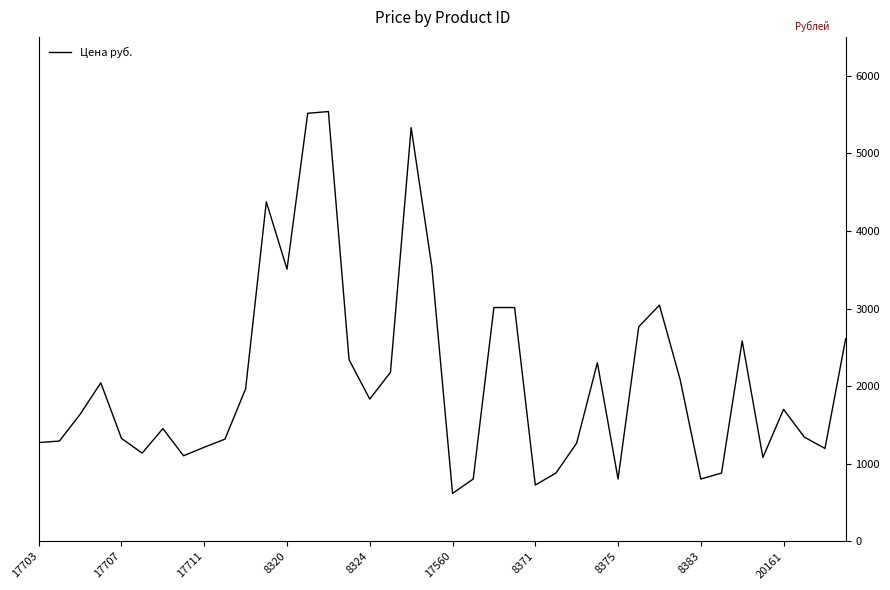

What is the maximum value shown in the chart?

5538.0